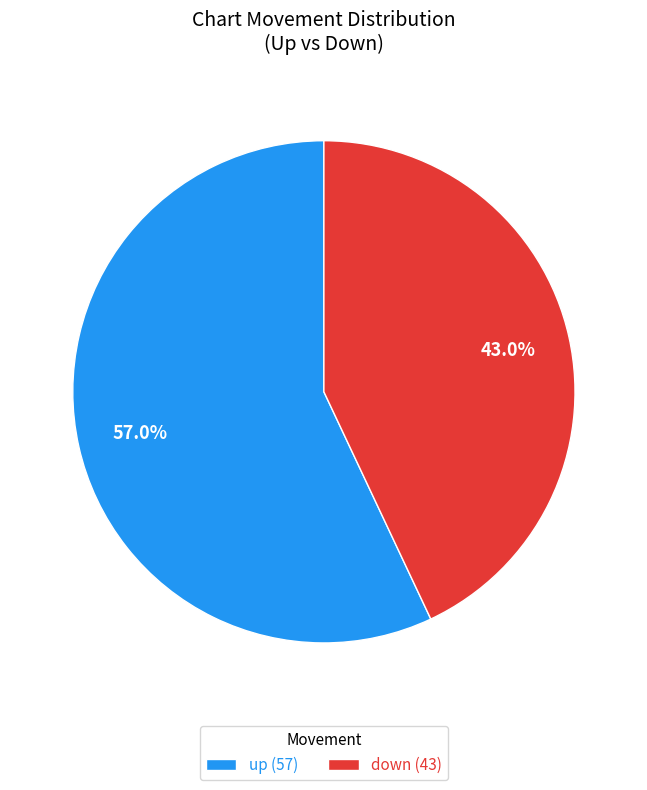

Do up and down together represent more than half of the pie?

Yes